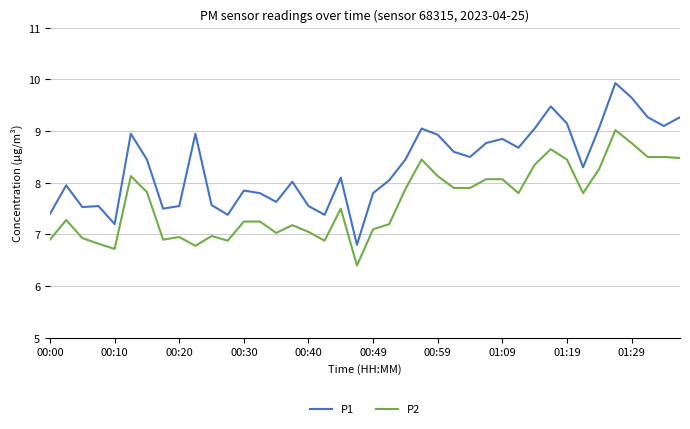

What is the difference between the maximum and minimum values in the P1 series?

3.1